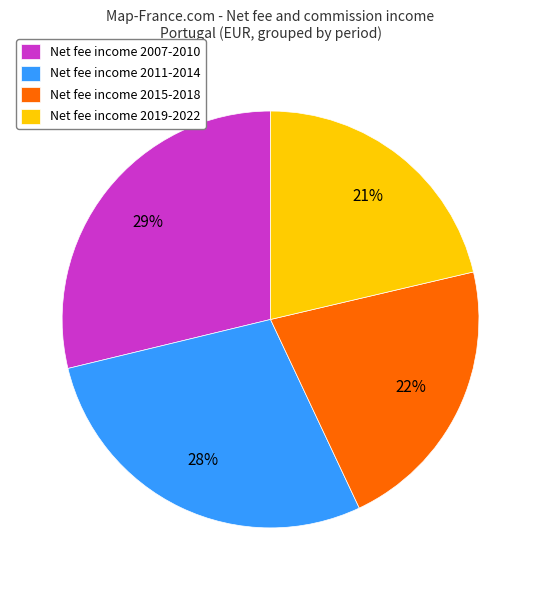

To the nearest percent, what is the average slice percentage?

25%